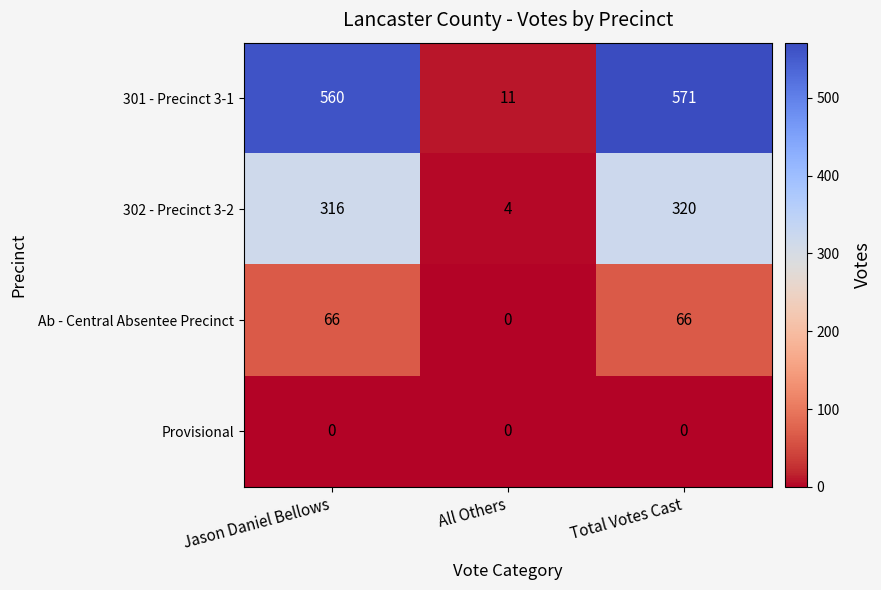

The 301 - Precinct 3-1 series shows 366 at Total Votes Cast. True or false?

False